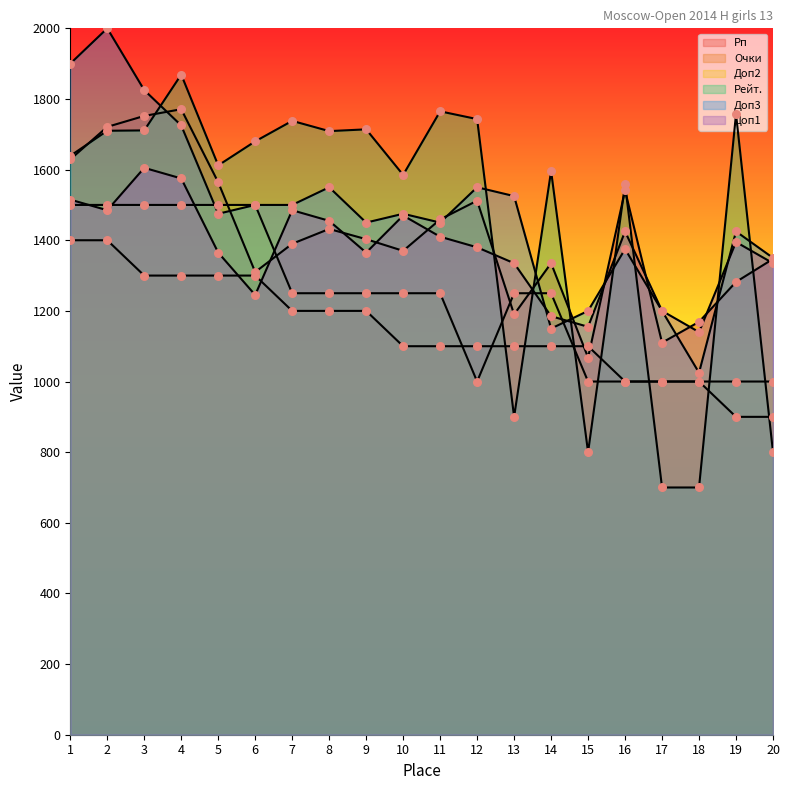

What is the total value across all series at 15?

6323